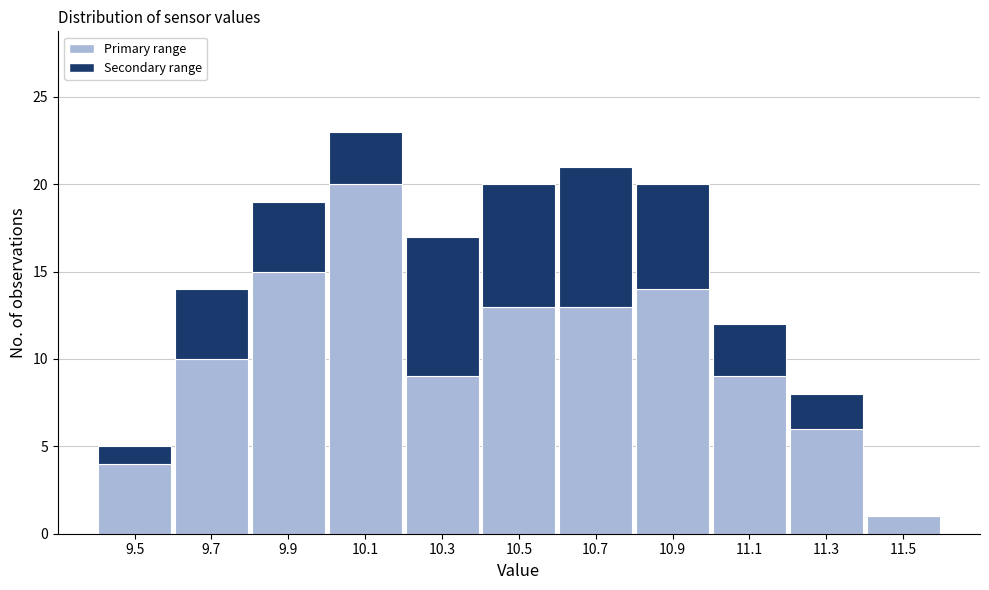

What is the total height of the stacked bar covering 9.4 to 9.6 on the x-axis? The values are not printed on the chart, so give them approximately, as read against the axis.

5